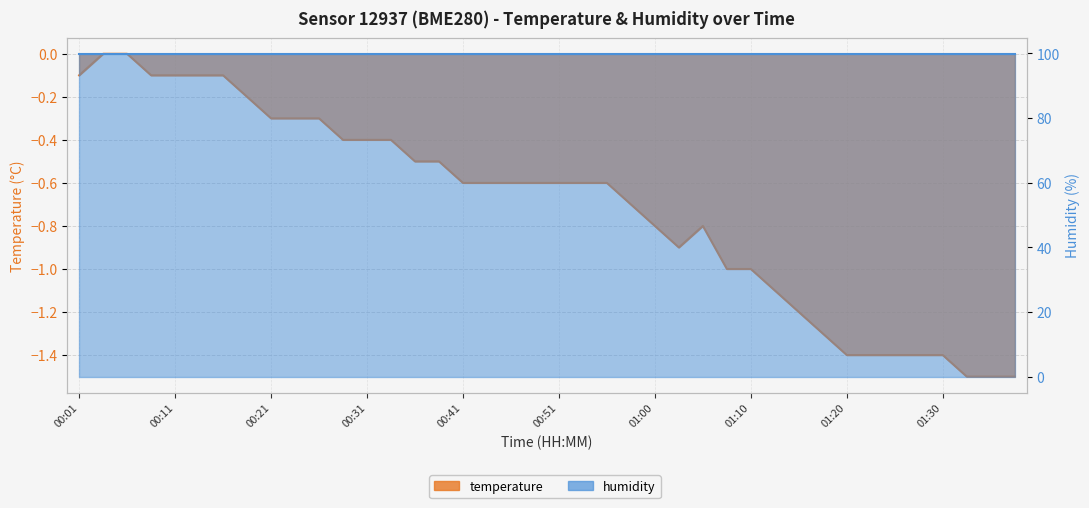

How many points are lower than both their immediate neighbors (excluding endpoints)?

1